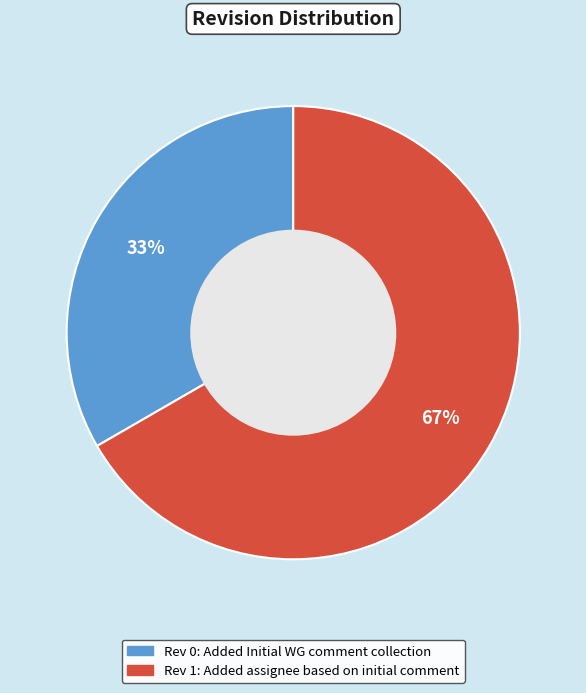

Is there any slice that represents more than half of the pie?

Yes